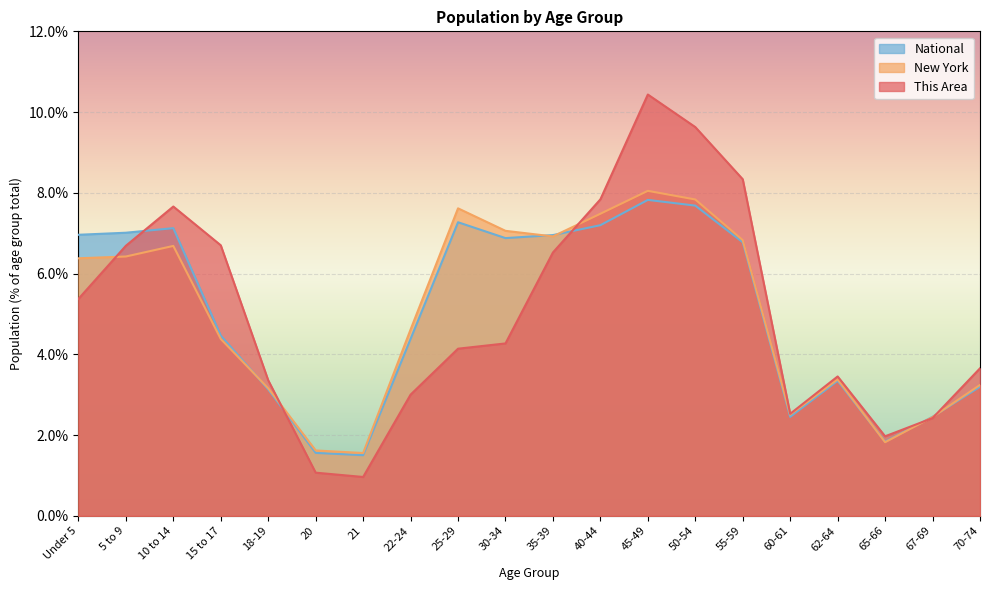

The value of This Area at 25-29 is 4.1. True or false?

True